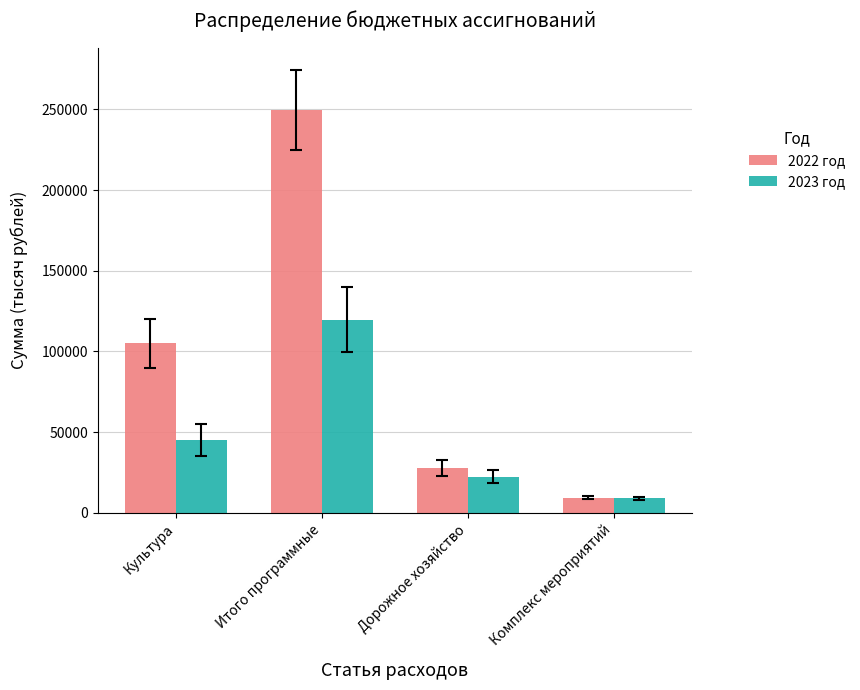

What is the average value of the 2023 год series?

49066.7